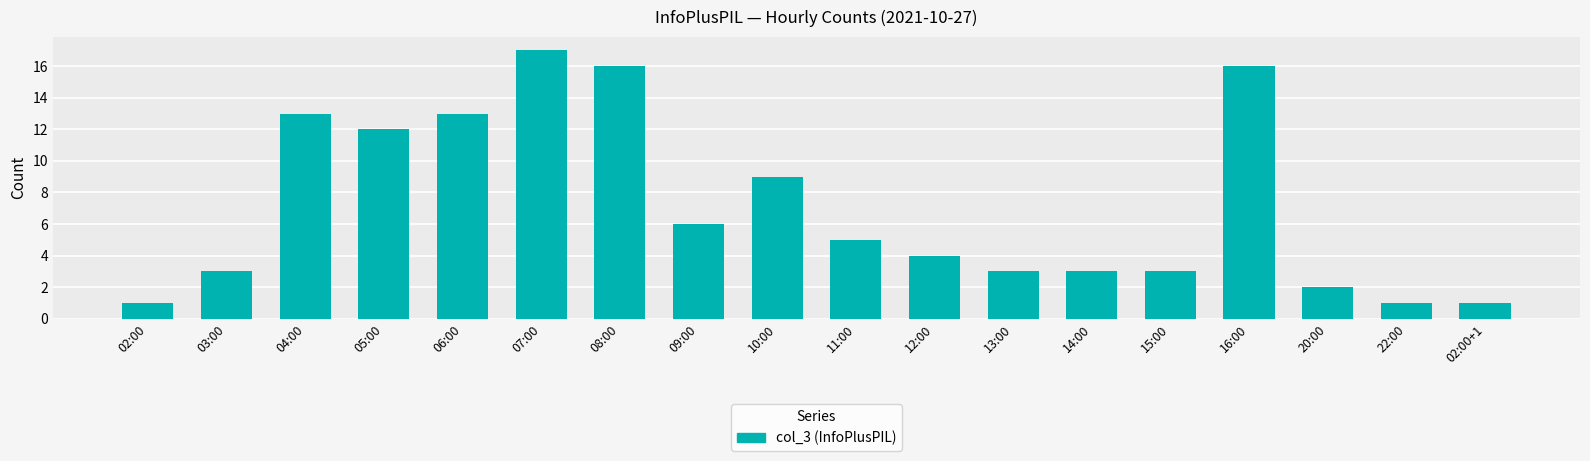

At which category does the chart reach its peak across all series?

07:00